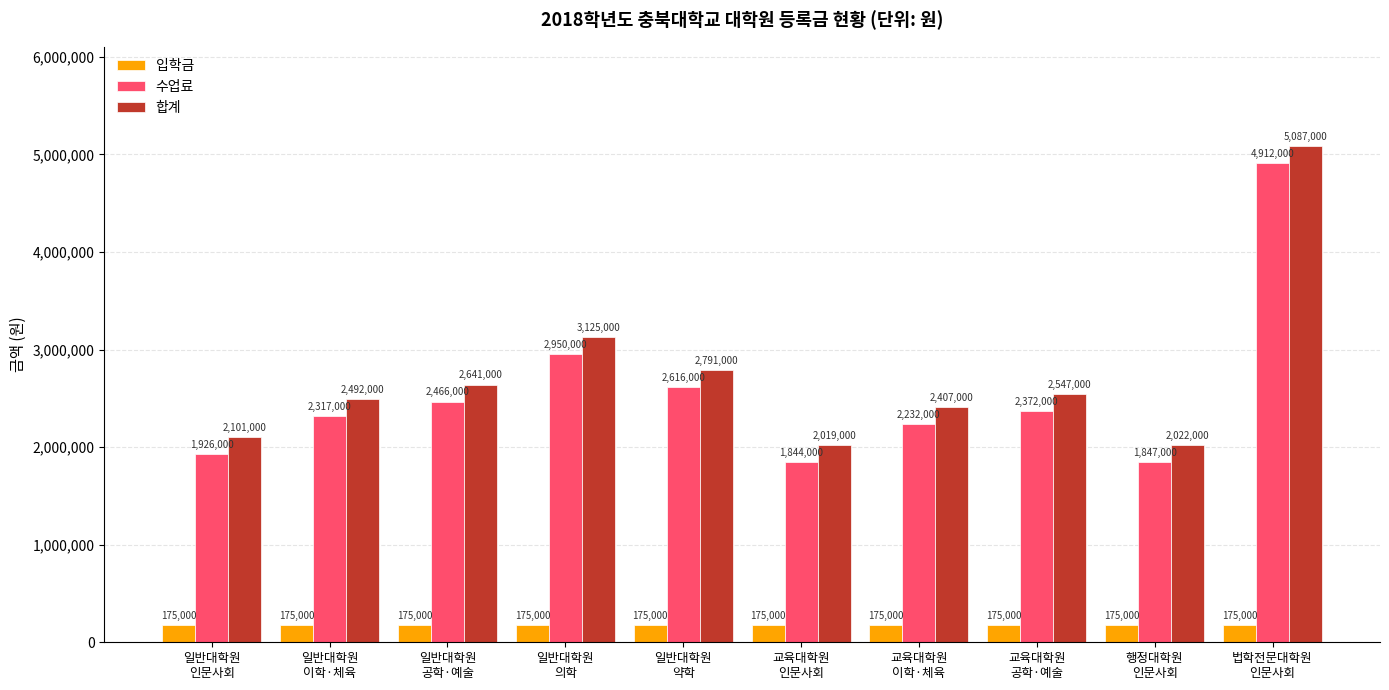

What is the maximum value shown in the chart?

5087000